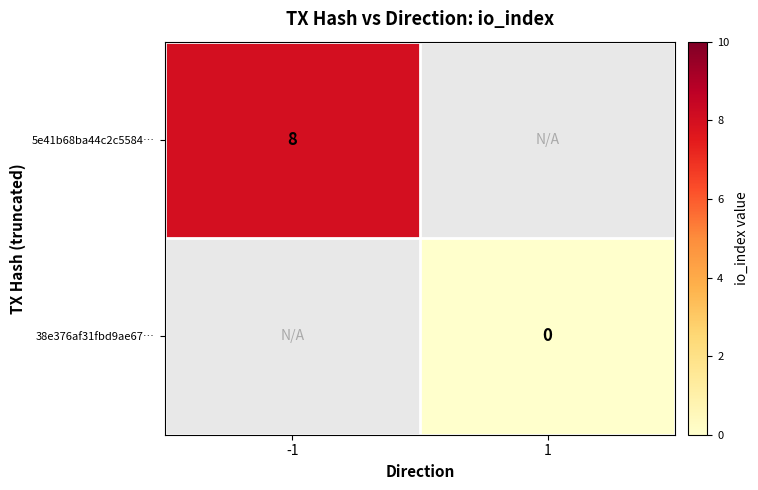

The value of 5e41b68ba44c2c5584… at -1 is 8. True or false?

True